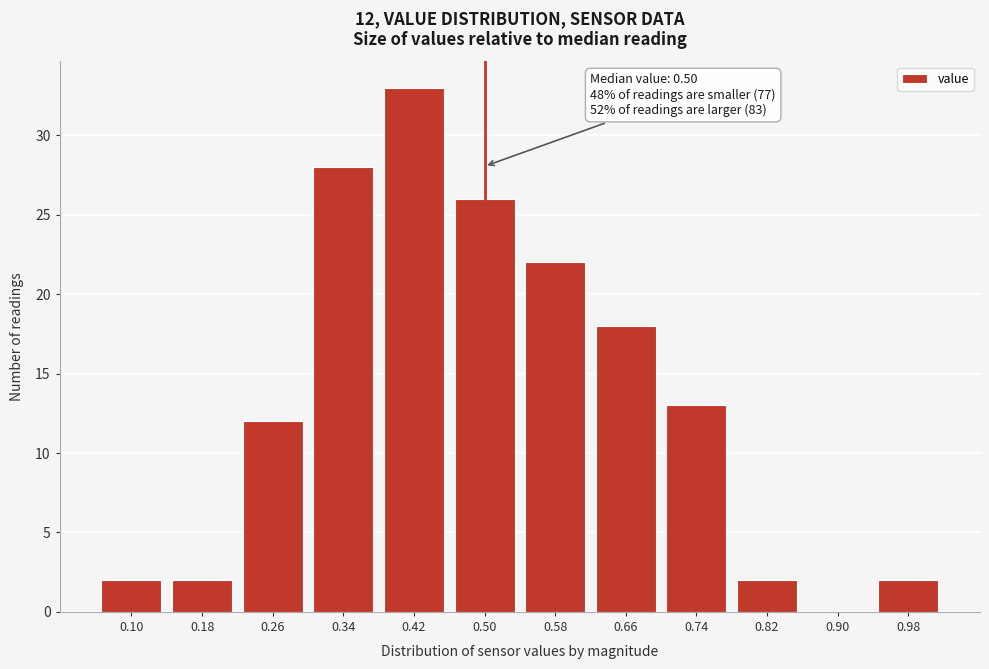

Reading left to right, list all the values displayed in this chart.

0.10=2	0.18=2	0.26=12	0.34=28	0.42=33	0.50=26	0.58=22	0.66=18	0.74=13	0.82=2	0.90=0	0.98=2